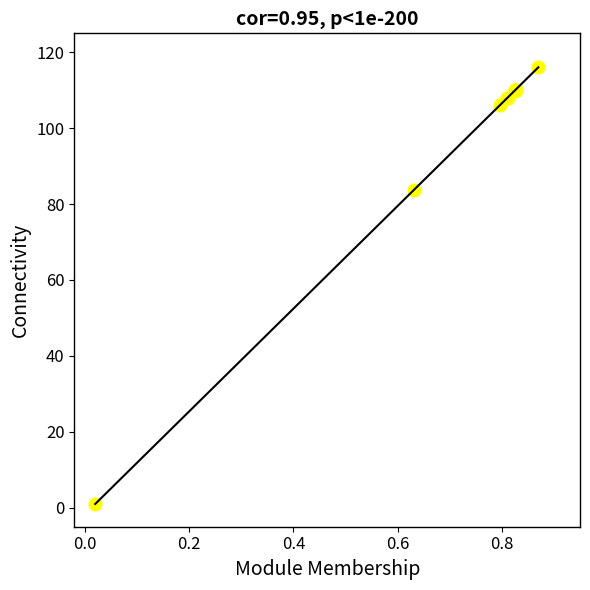

What Y value in the scatter plot is closest to 58?

83.7